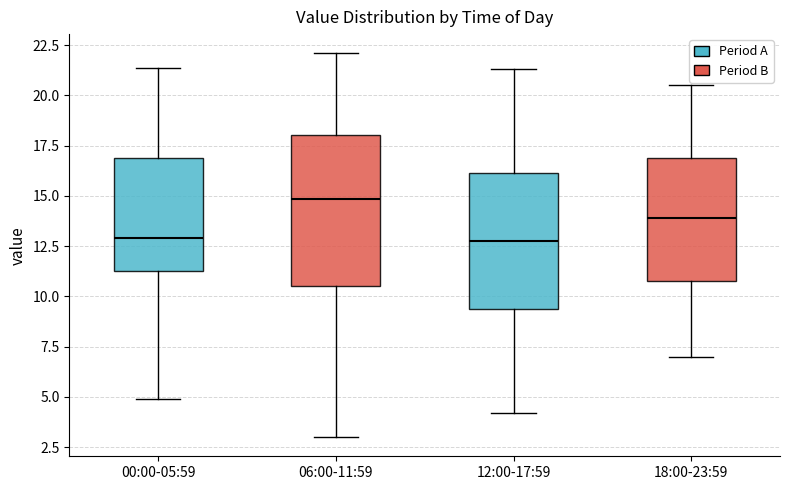

Reading left to right, transcribe this box plot: for each box, give where its median line is, the range the box spans, and where its two whiskers end, as read against the y-axis. The values are not printed on the chart, so give them approximately, as read against the axis.

00:00-05:59: median 13.0, box 11.5 to 17.0, whiskers 5.0 to 21.5
06:00-11:59: median 15.0, box 10.5 to 18.0, whiskers 3.0 to 22.0
12:00-17:59: median 13.0, box 9.5 to 16.0, whiskers 4.0 to 21.5
18:00-23:59: median 14.0, box 11.0 to 17.0, whiskers 7.0 to 20.5